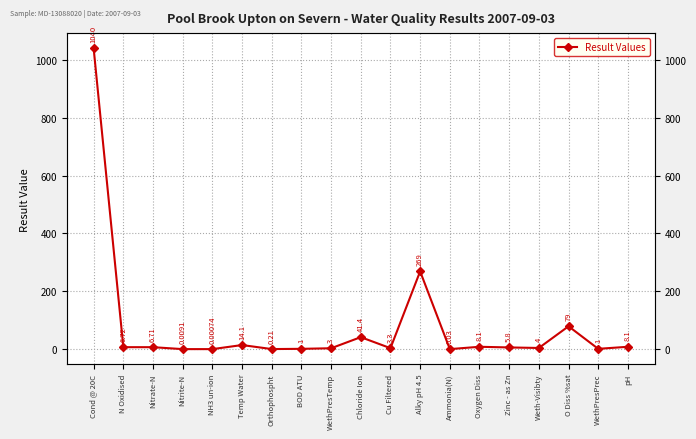

At which label is the value closest to 520?

Alky pH 4.5